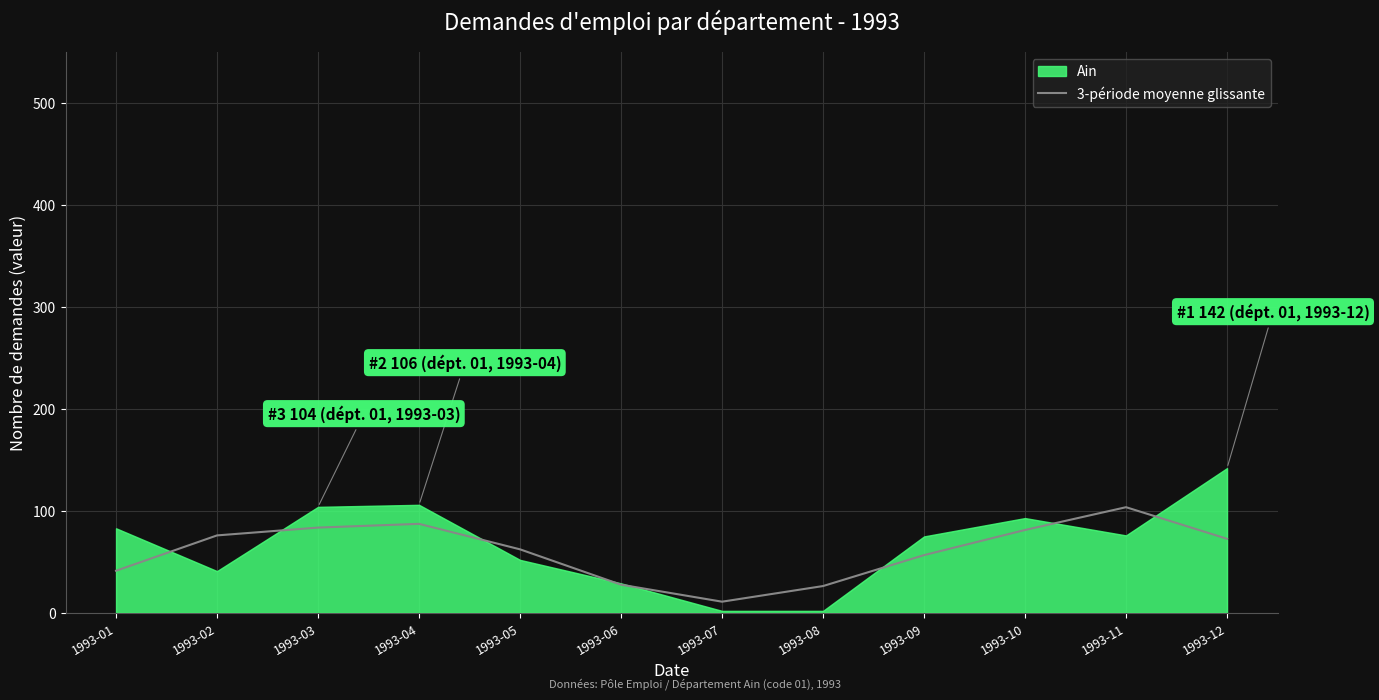

How many lines are shown in the chart?

1